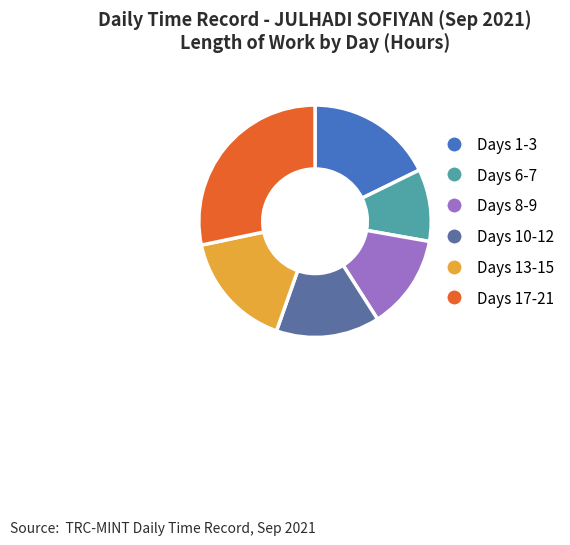

Does Days 17-21 account for over 50% of the chart?

No